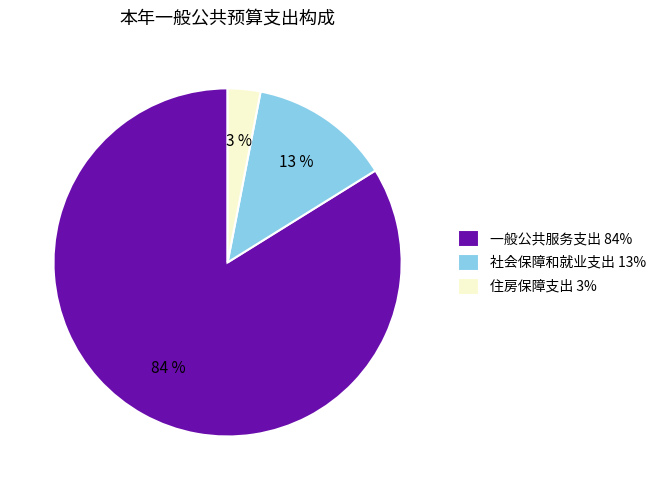

Which has a higher value, 一般公共服务支出 84% or 社会保障和就业支出 13%?

一般公共服务支出 84%